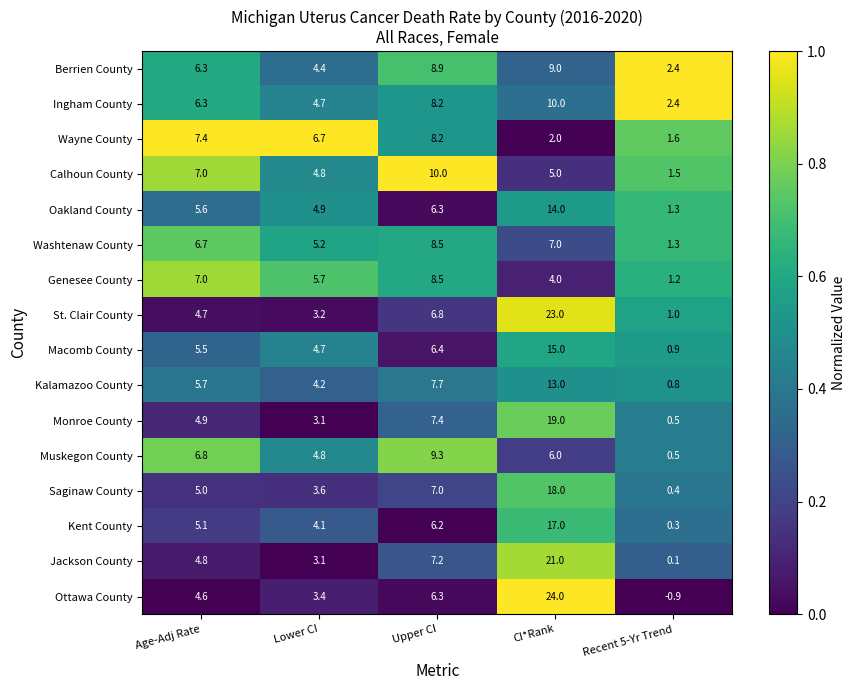

At which category is the sum across all series the highest?

CI*Rank